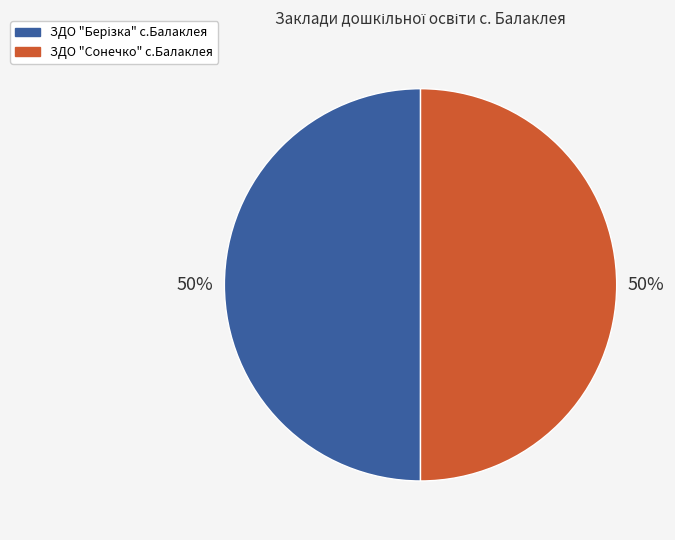

What percentage is the ЗДО "Сонечко" с.Балаклея slice, to the nearest percent?

50%